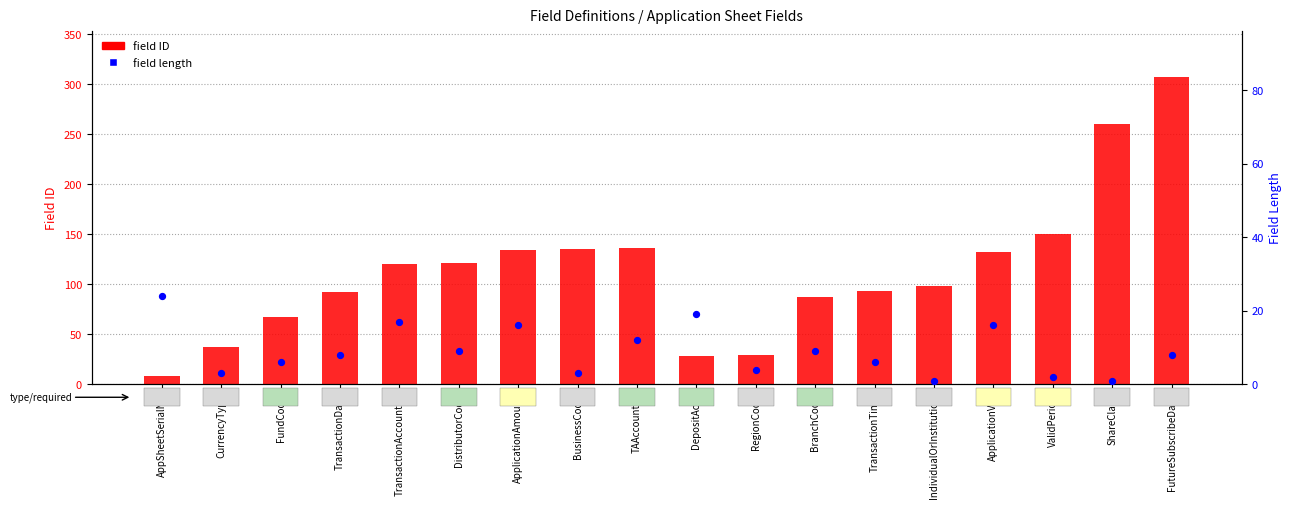

Is the value of field length at CurrencyType greater than the value of field ID at TransactionAccountID?

No